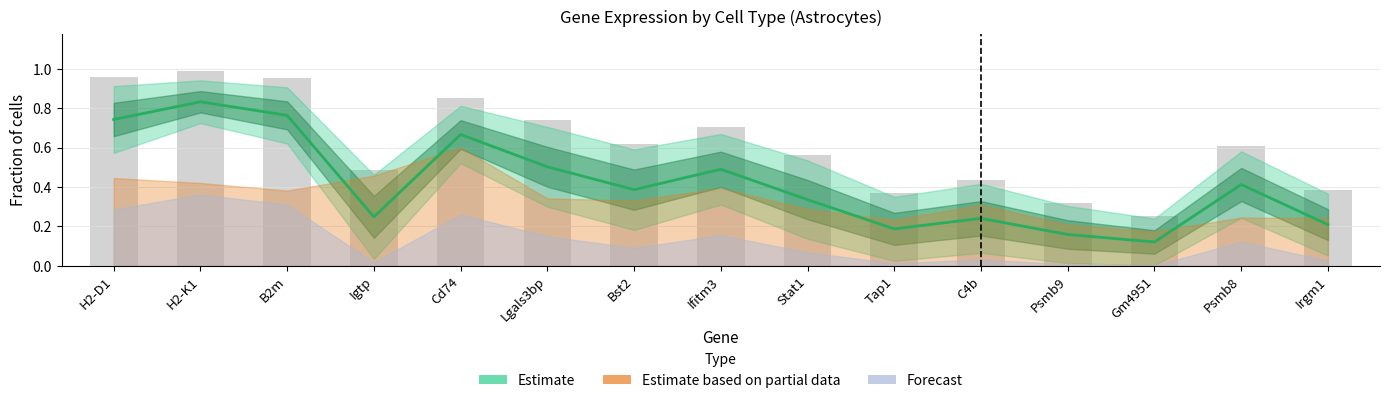

The value of pct.2 at H2-D1 is 1.1. True or false?

False